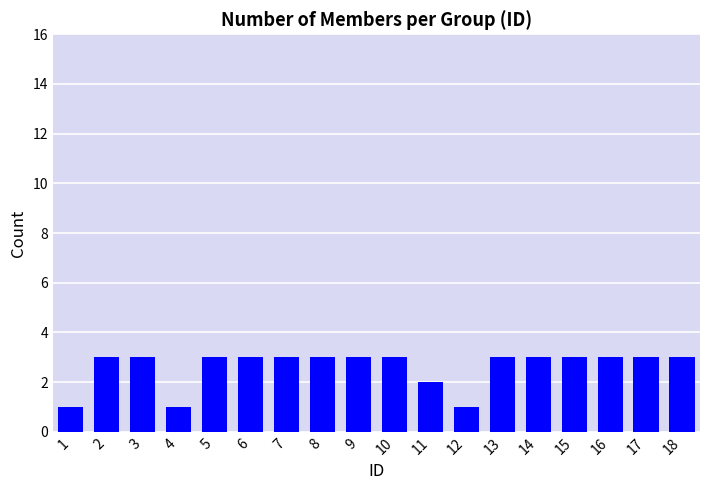

What is the average value?

3